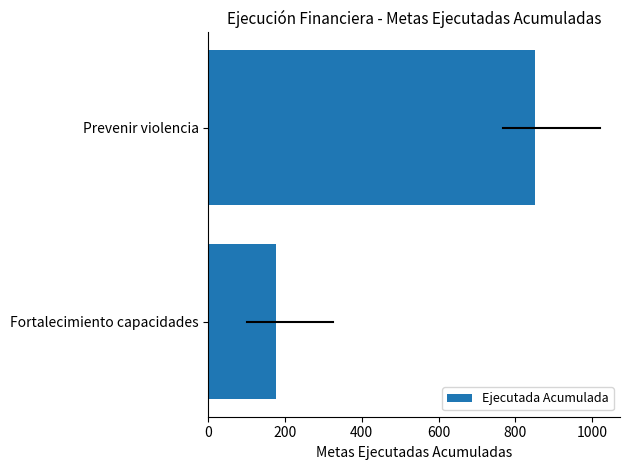

True or false: the data shows 176 at Fortalecimiento capacidades.

True